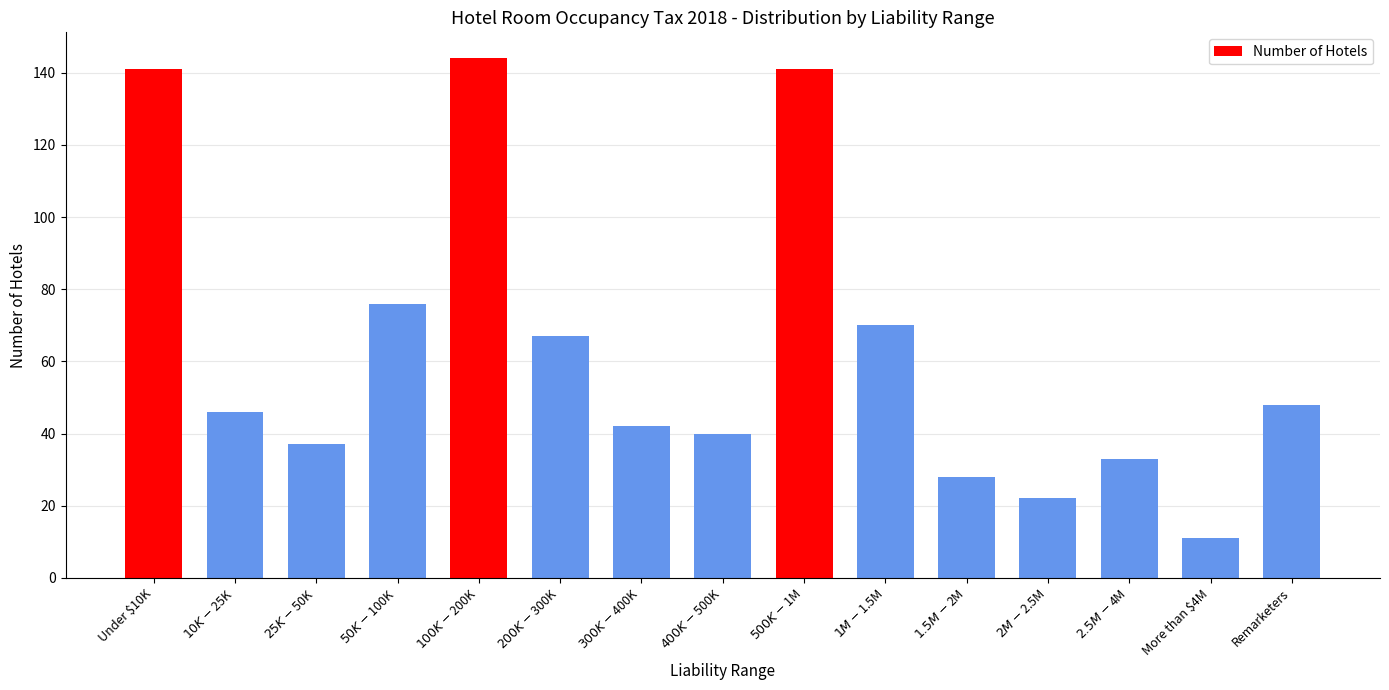

What is the difference between the values at $500K - $1M and $1M - $1.5M?

71